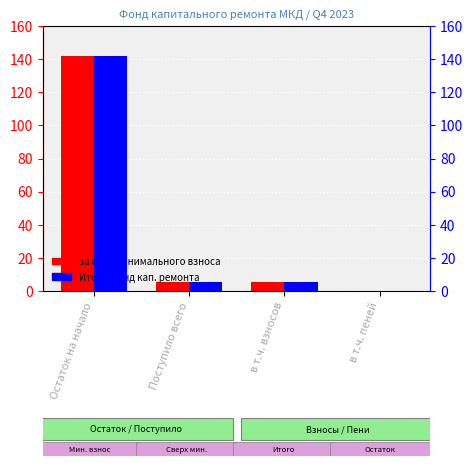

Reading right to left, transcribe all the data shown in this chart.

за счет минимального взноса: в т.ч. пеней=0.0	в т.ч. взносов=5.2	Поступило всего=5.2	Остаток на начало=141.7
Итого фонд капитального ремонта: в т.ч. пеней=0.0	в т.ч. взносов=5.2	Поступило всего=5.2	Остаток на начало=141.7